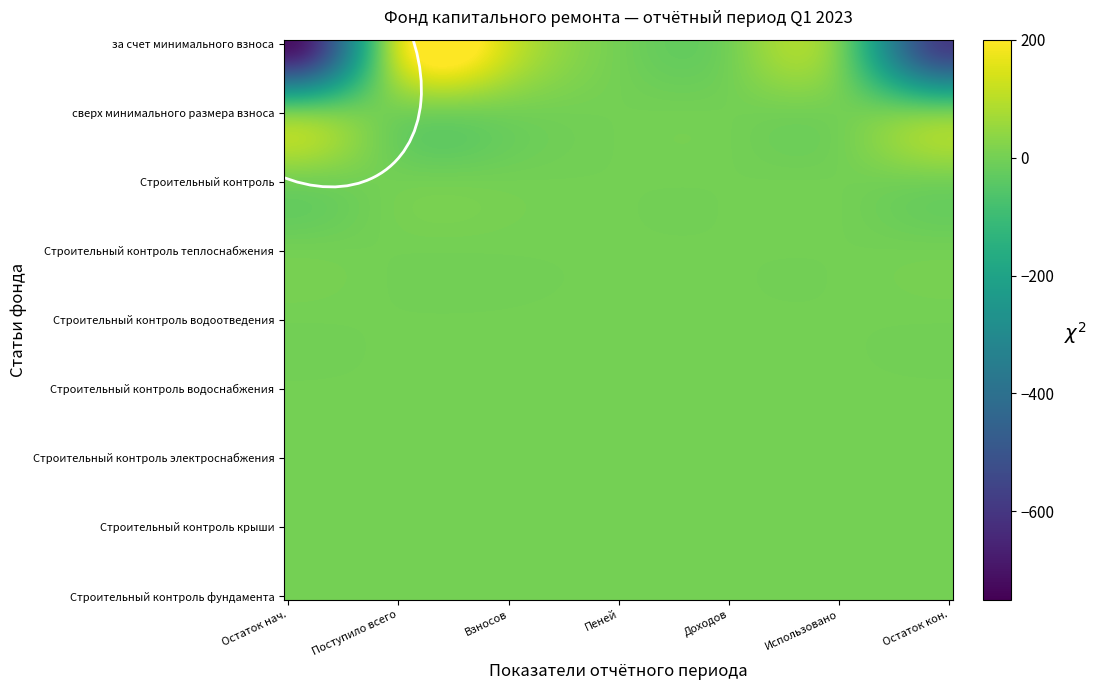

What is the greatest value displayed?

127.9